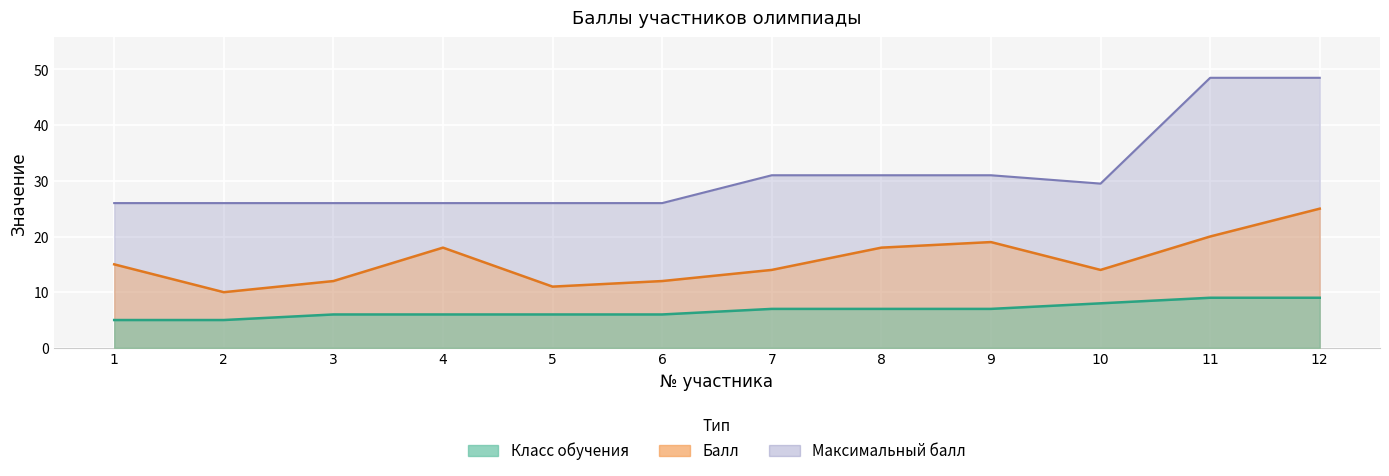

Is the value of Класс обучения at 9 greater than the value of Балл at 11?

No